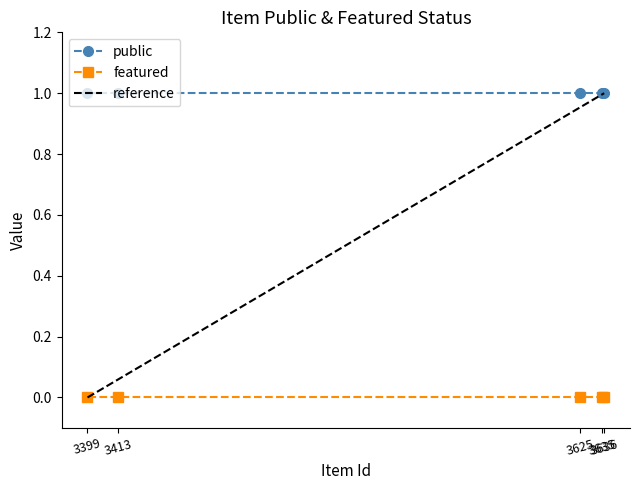

What is the value of the public point at the 3rd from the left?

1